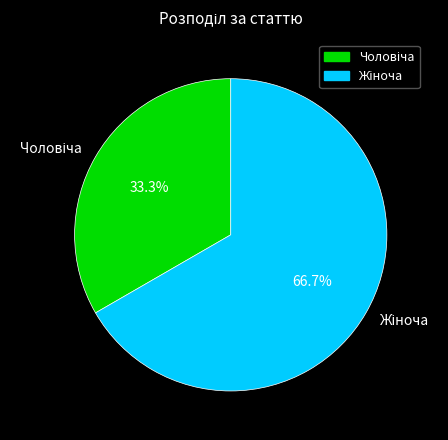

Does any single category account for the majority?

Yes